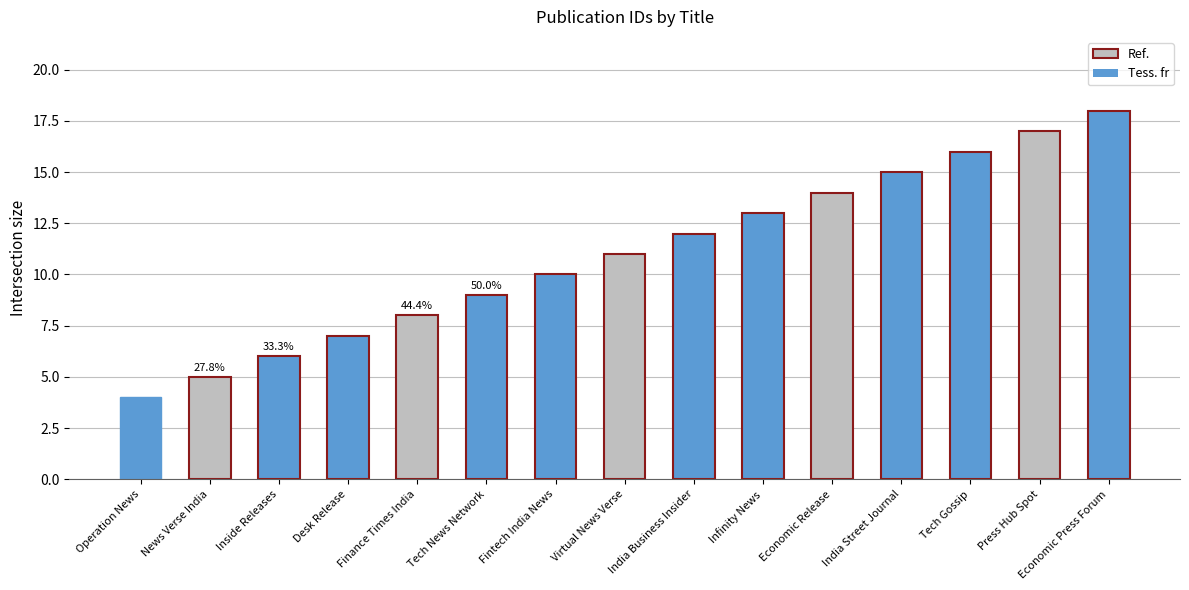

What is the smallest value displayed?

4